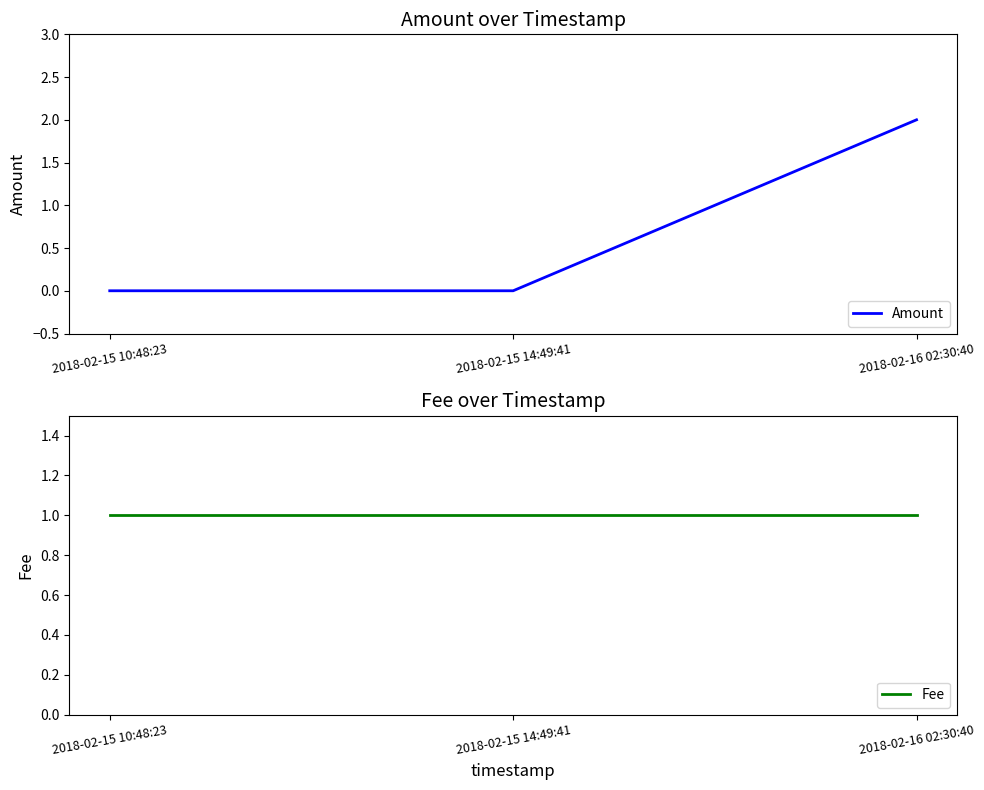

At which category does the chart reach its minimum across all series?

2018-02-15 10:48:23